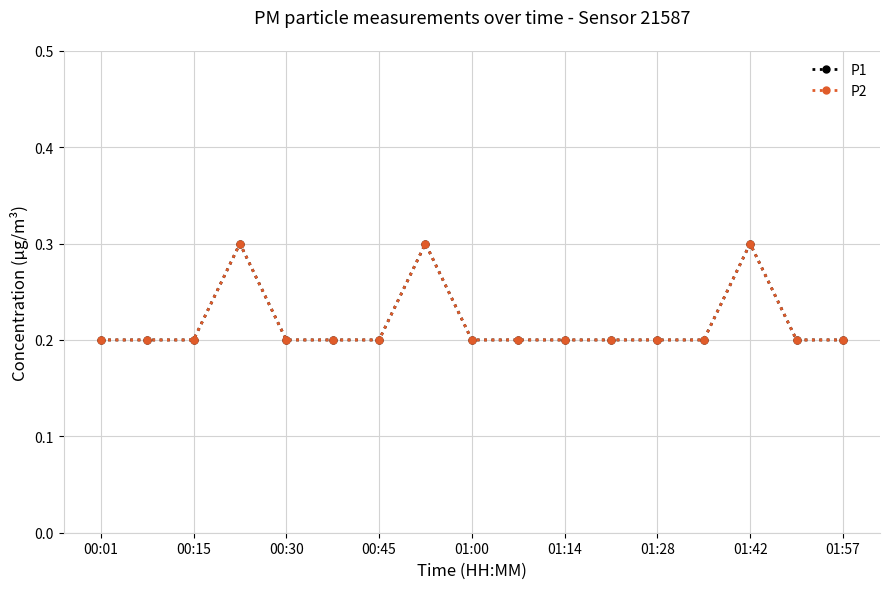

Is this an area chart (filled region under the line)?

No